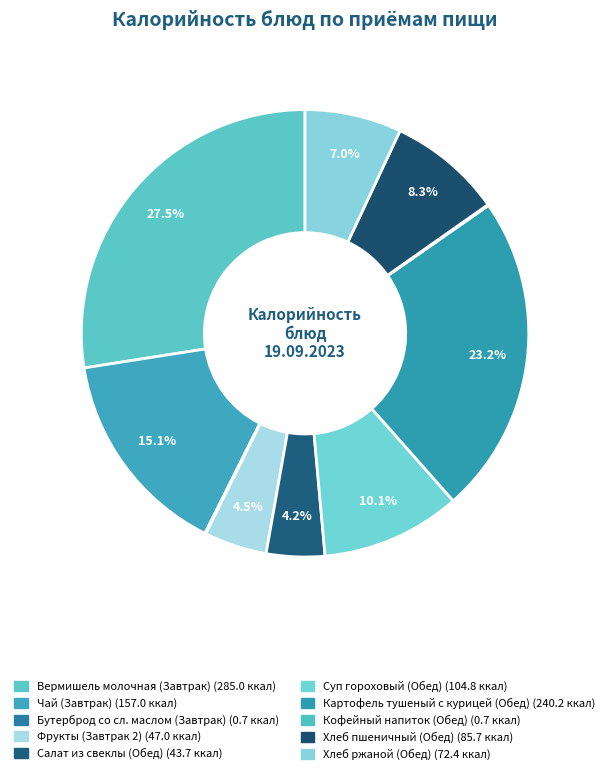

Which category has the biggest portion of the pie?

Вермишель молочная (Завтрак)